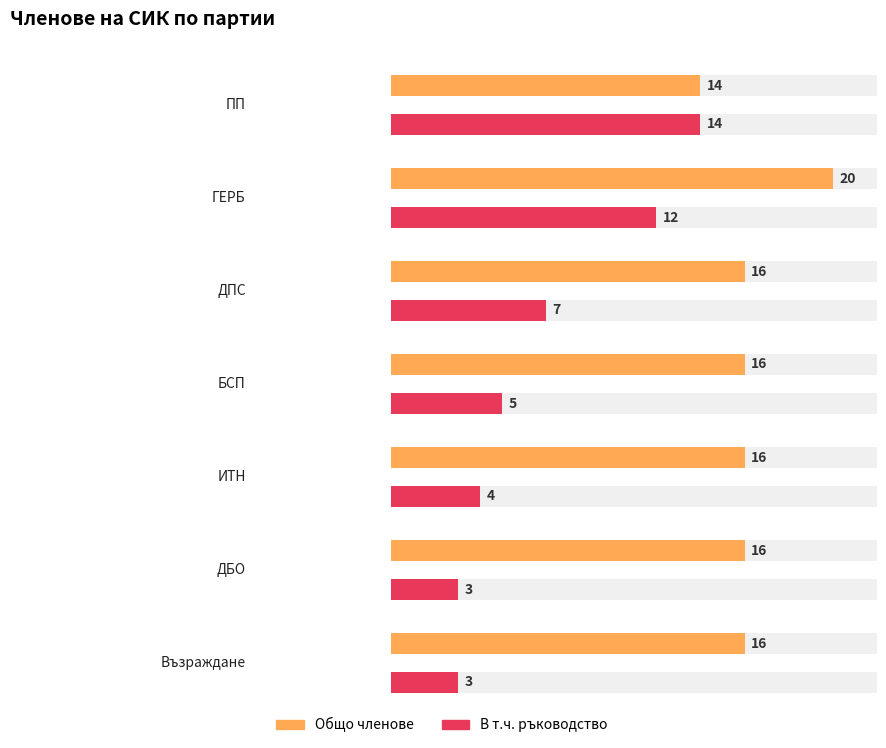

What is the average value of the Общо series?

16.3